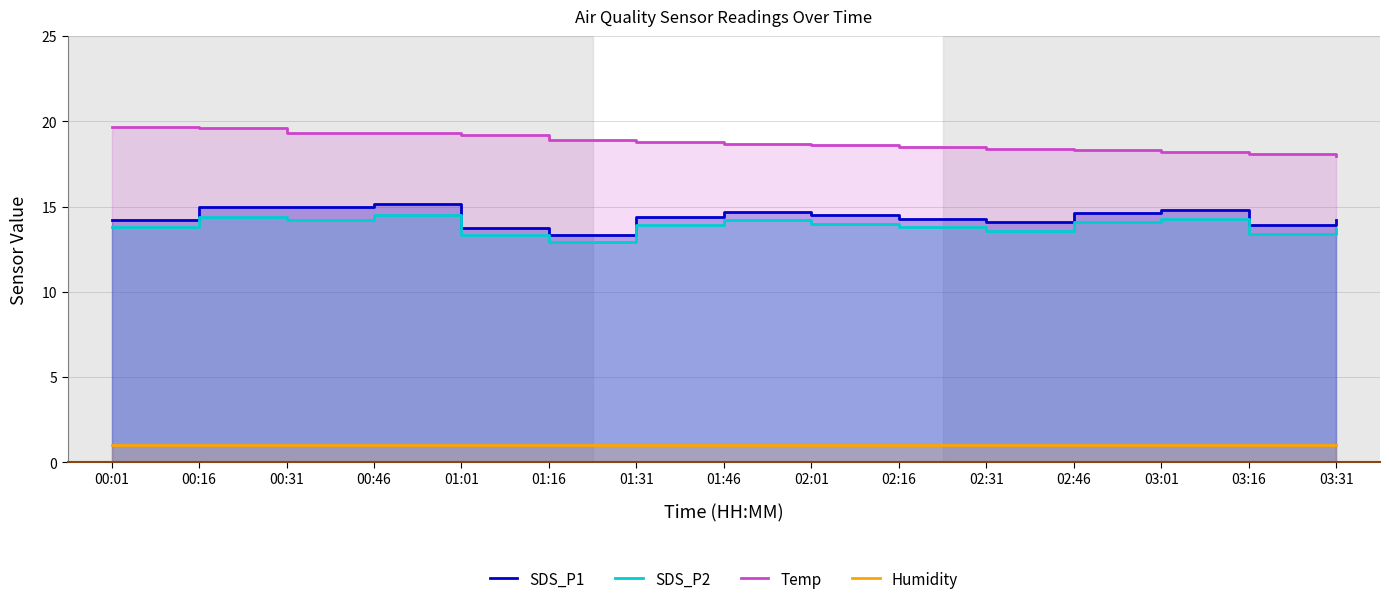

Is the value of SDS_P2 at 02:46 greater than the value of SDS_P1 at 00:16?

No